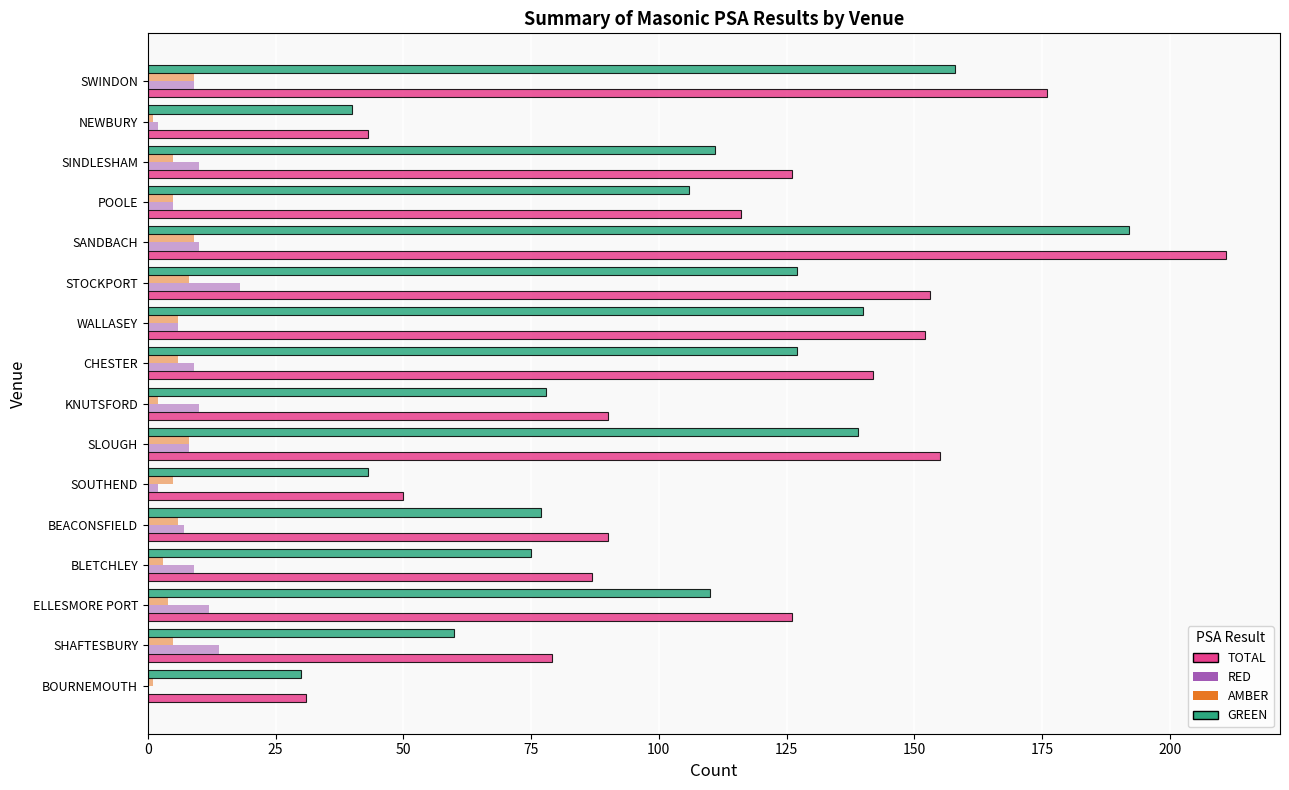

What is the sum of all TOTAL values?

1827